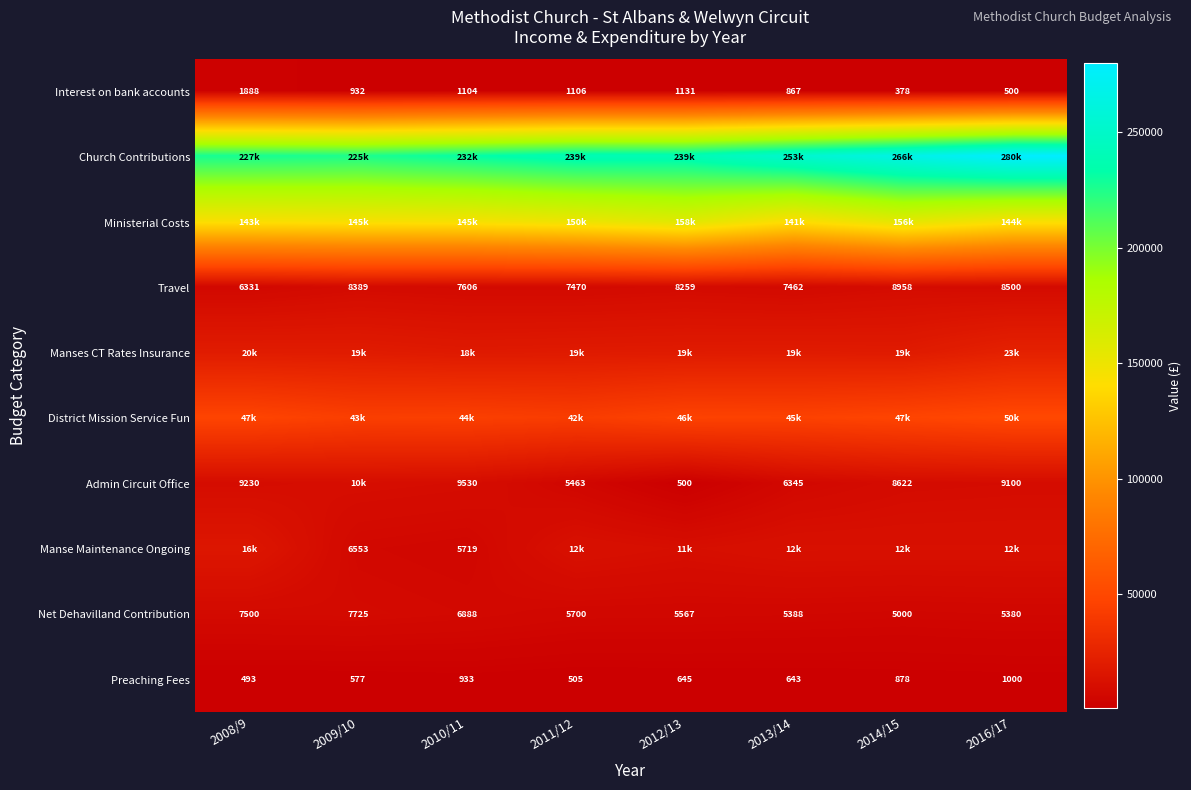

Which category has the lowest value in the Interest on bank accounts series?

2014/15